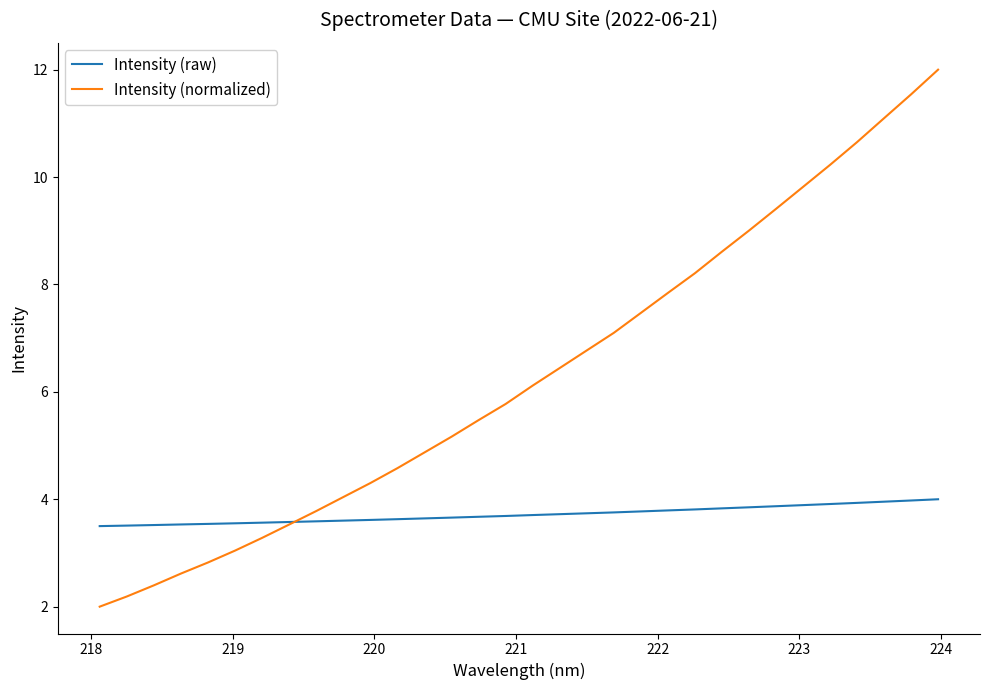

What is the minimum value shown in the chart?

2.0